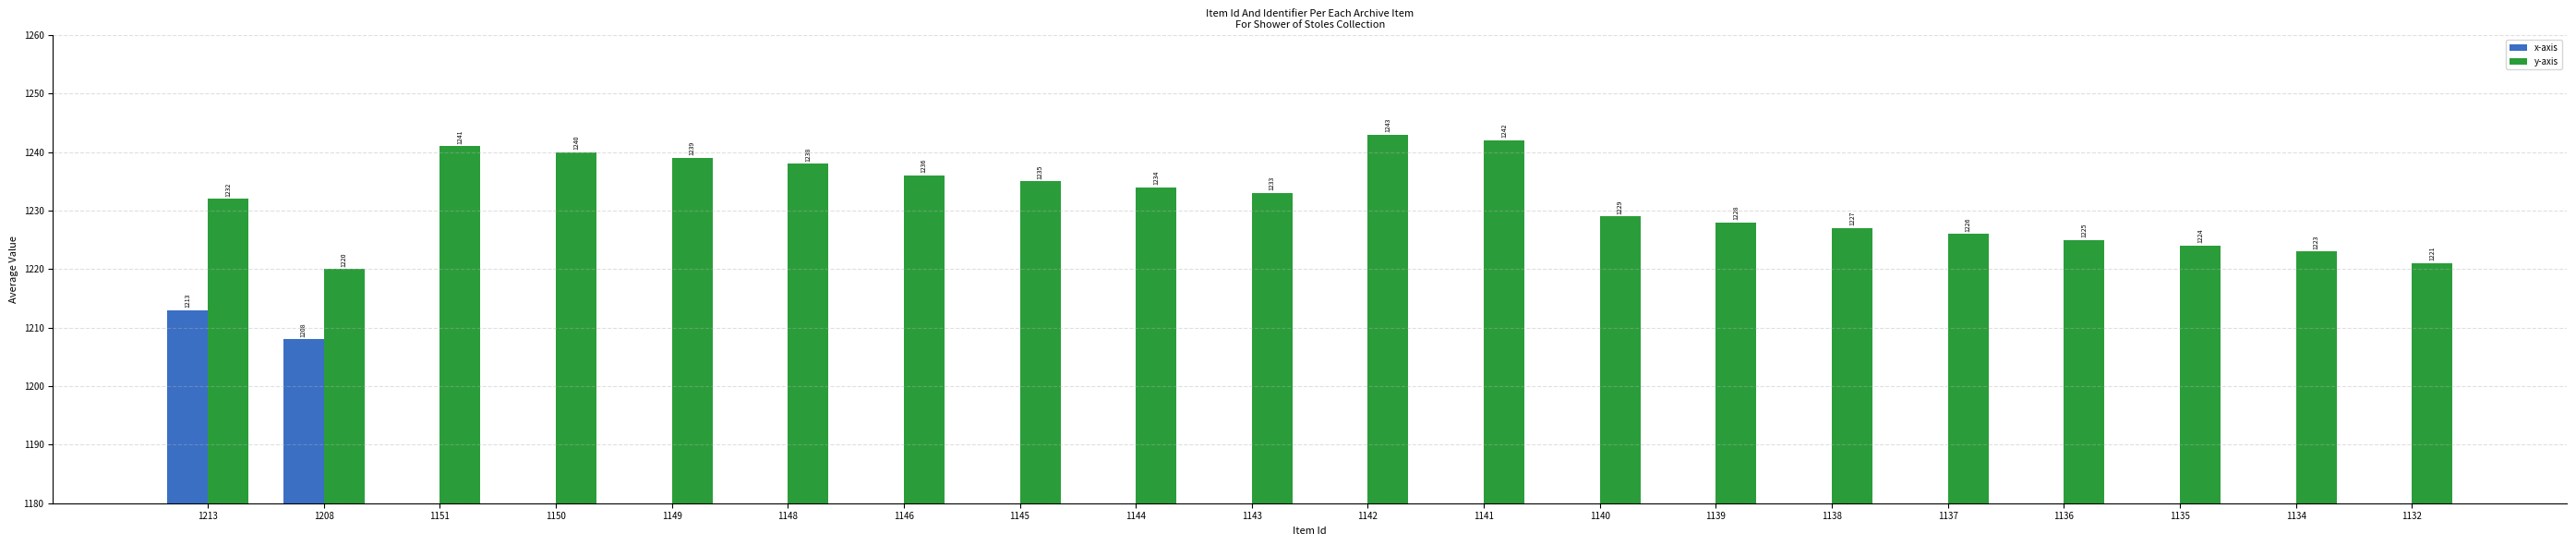

Reading left to right, transcribe all the data shown in this chart.

x-axis: 1213	1208	1151	1150	1149	1148	1146	1145	1144	1143	1142	1141	1140	1139	1138	1137	1136	1135	1134	1132
y-axis: 1232	1220	1241	1240	1239	1238	1236	1235	1234	1233	1243	1242	1229	1228	1227	1226	1225	1224	1223	1221